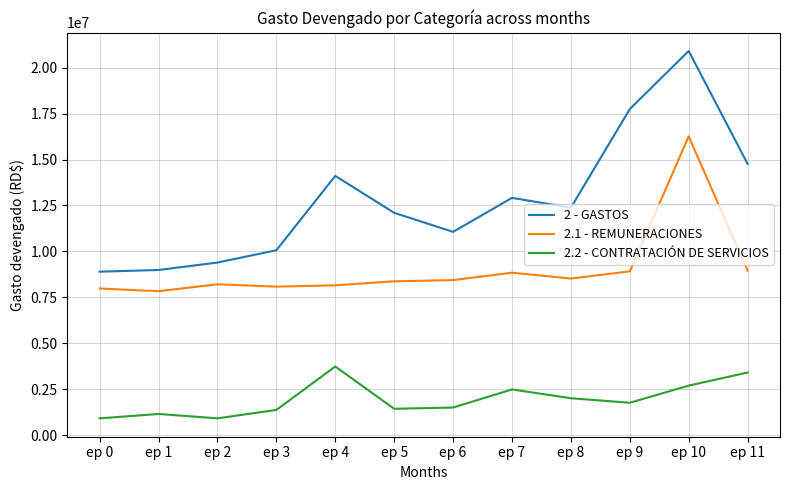

Rank the series by their average value, from lowest to highest.

2.2 - CONTRATACIÓN DE SERVICIOS, 2.1 - REMUNERACIONES, 2 - GASTOS